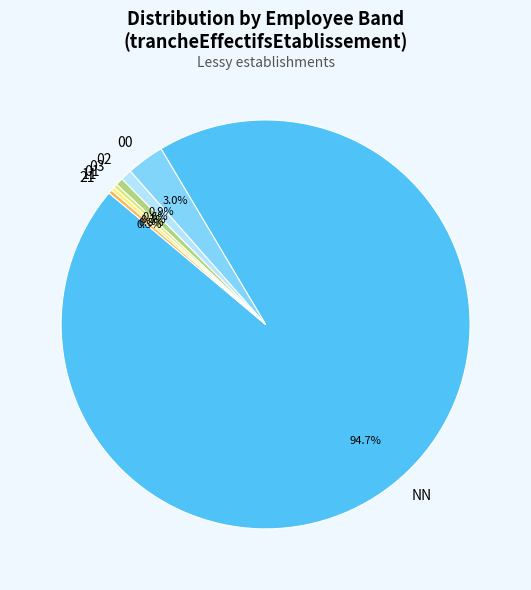

How many slices are in this pie chart?

7